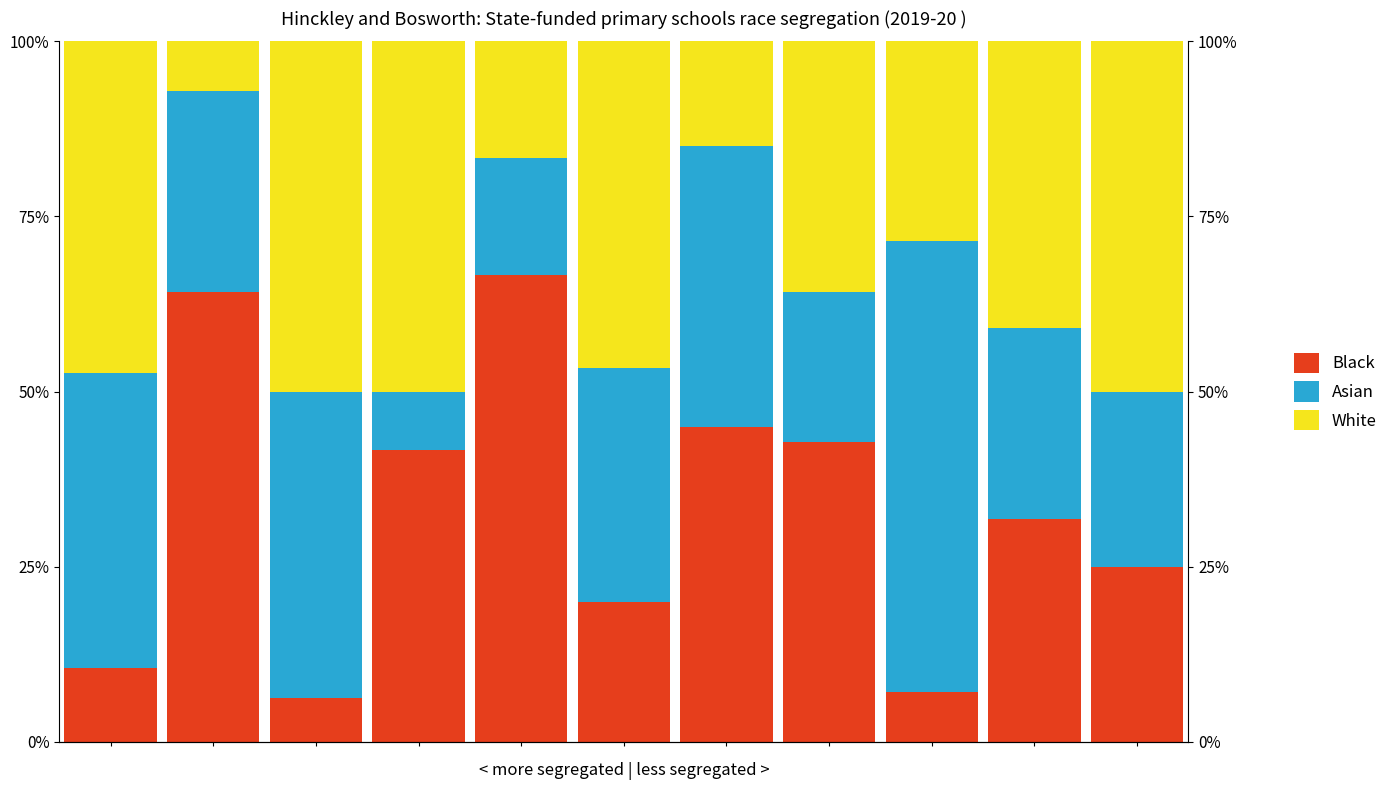

Reading right to left, transcribe all the data shown in this chart.

Black: 0.2	0.3	0.1	0.4	0.5	0.2	0.7	0.4	0.1	0.6	0.1
Asian: 0.2	0.3	0.6	0.2	0.4	0.3	0.2	0.1	0.4	0.3	0.4
White: 0.5	0.4	0.3	0.4	0.2	0.5	0.2	0.5	0.5	0.1	0.5